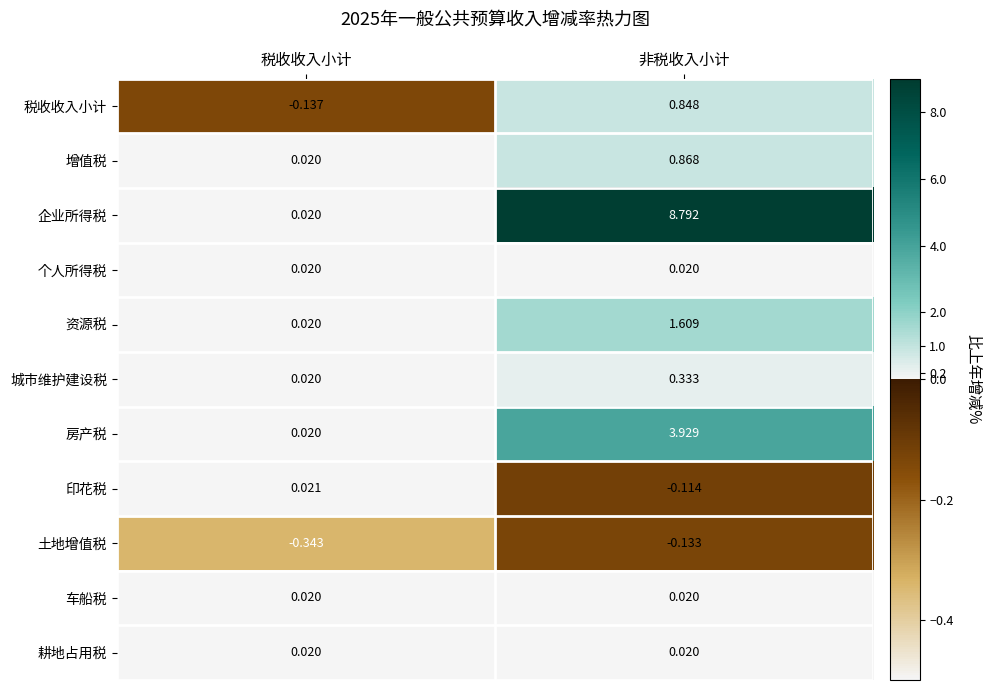

Where is 增值税 nearest to the value 0?

税收收入小计